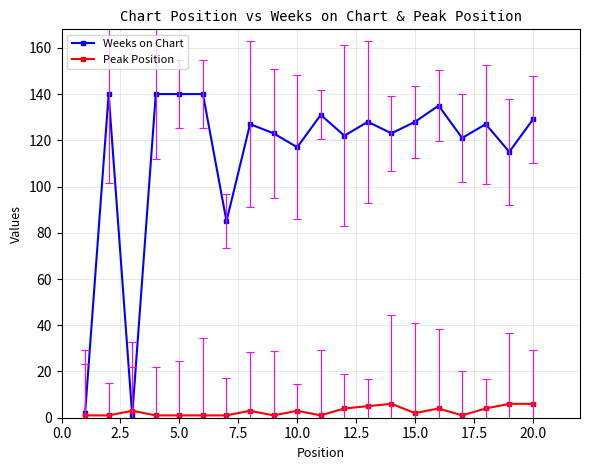

How many lines are shown in the chart?

2